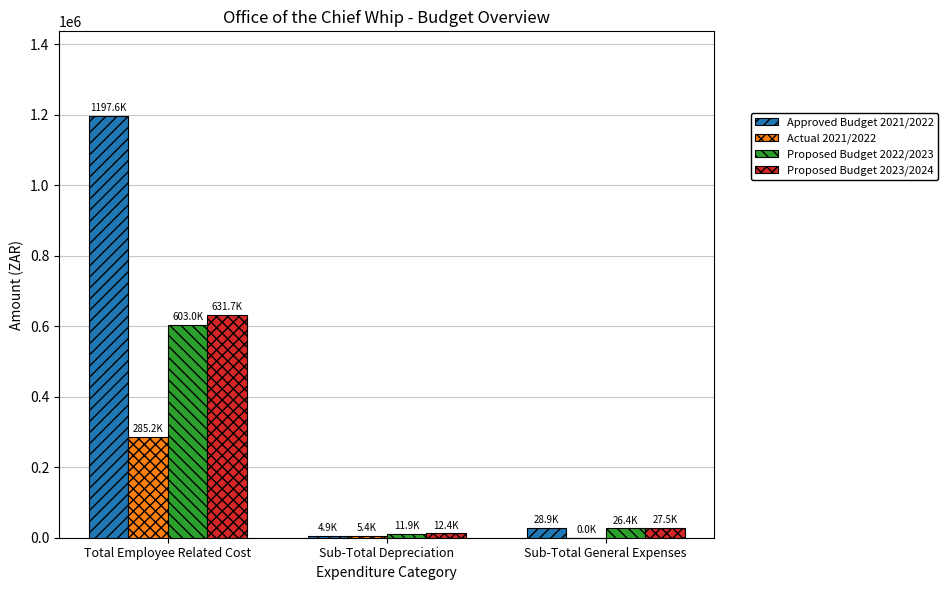

The Proposed Budget 2023/2024 series shows 413332.9 at Total Employee Related Cost. True or false?

False